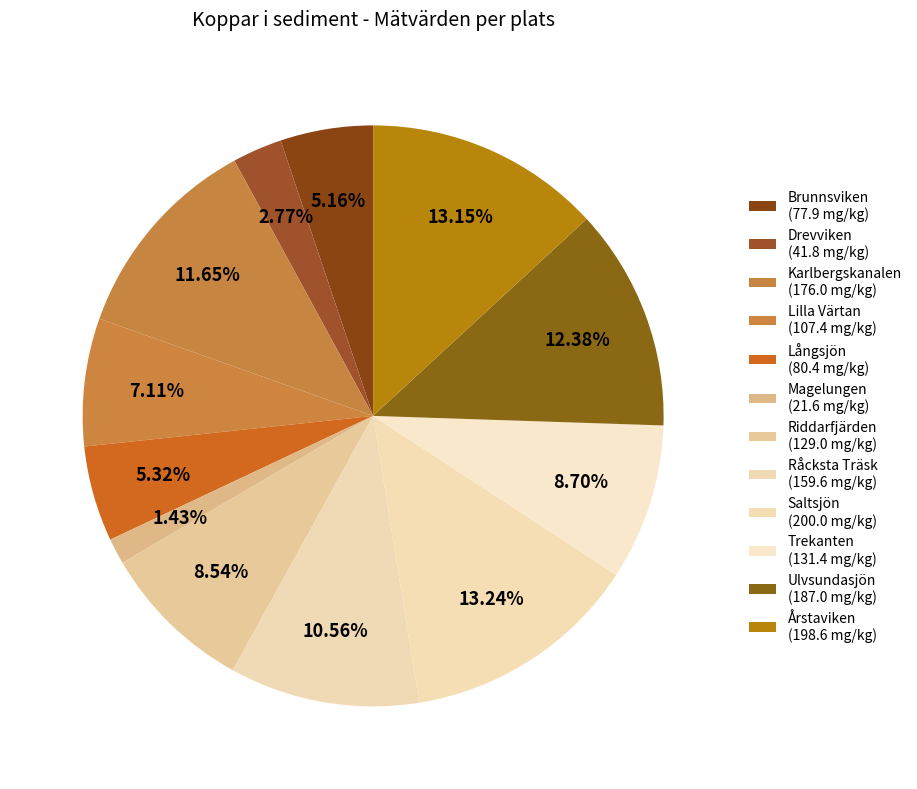

Count the number of slices in the pie.

12